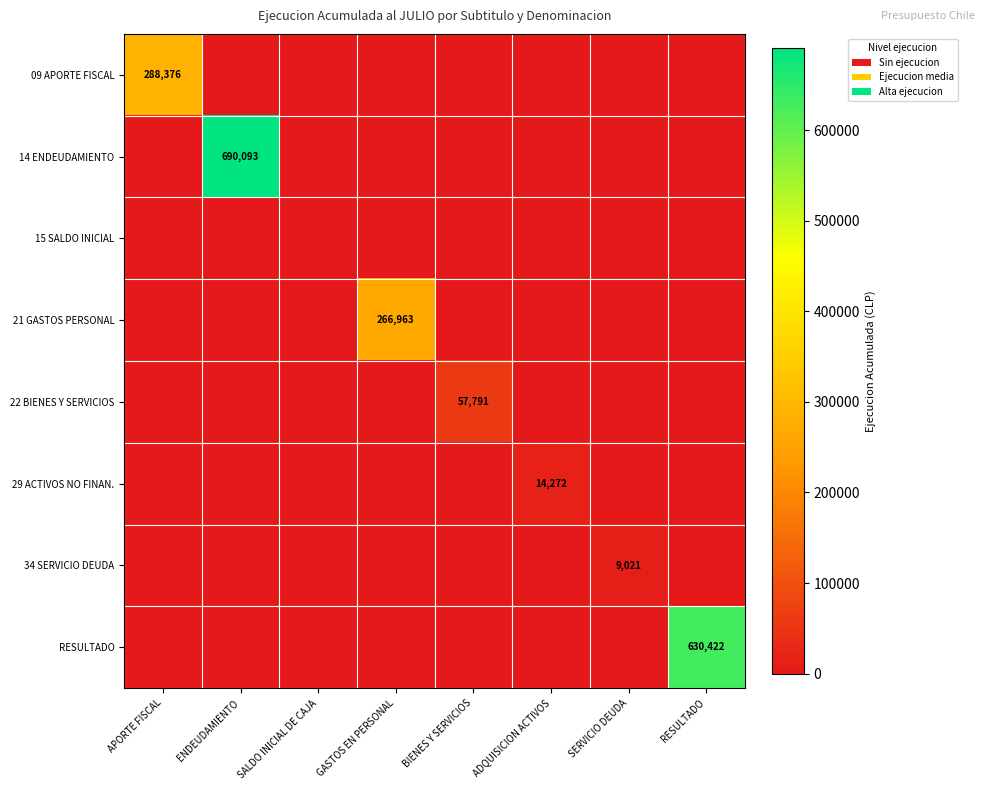

What is the sum of all 34 SERVICIO DEUDA values?

9021